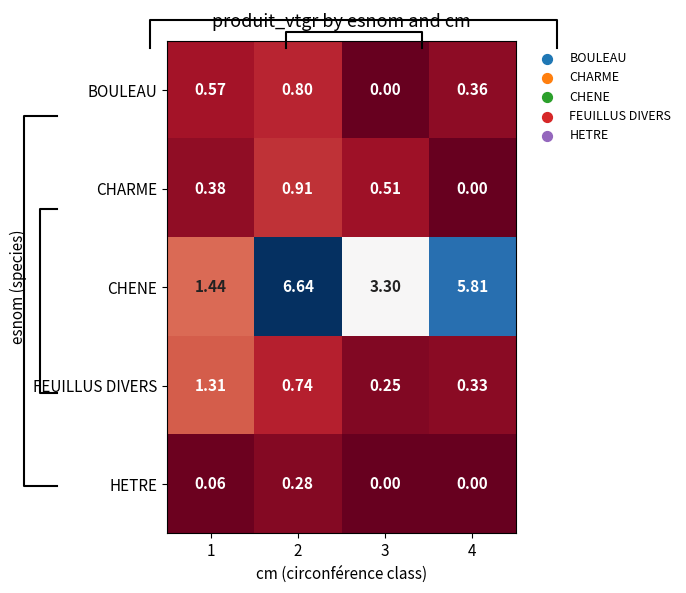

The HETRE series shows 0.2 at 3. True or false?

False